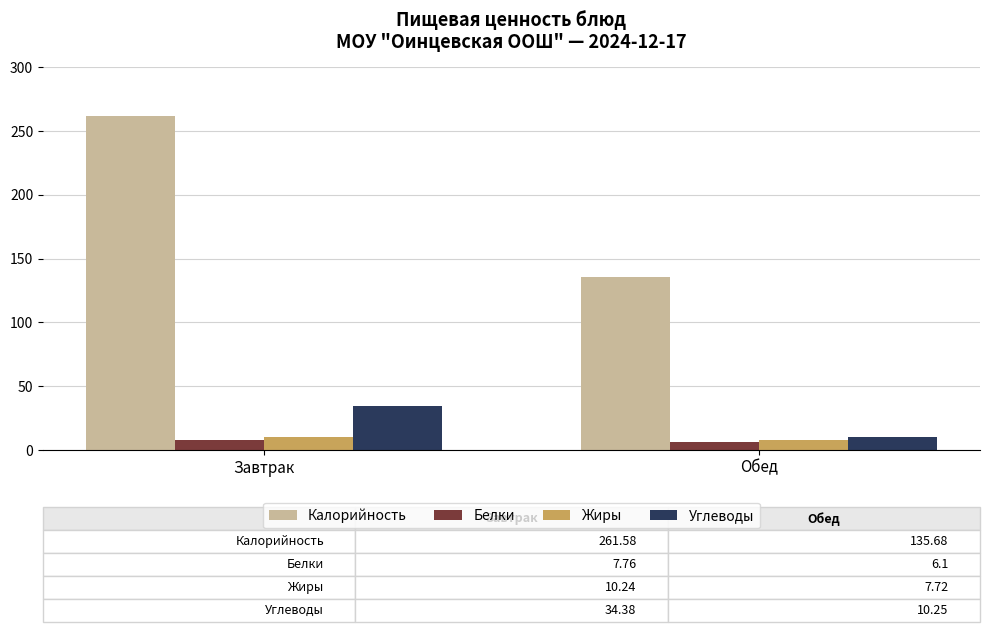

Is the value of Белки at Завтрак greater than the value of Углеводы at Завтрак?

No